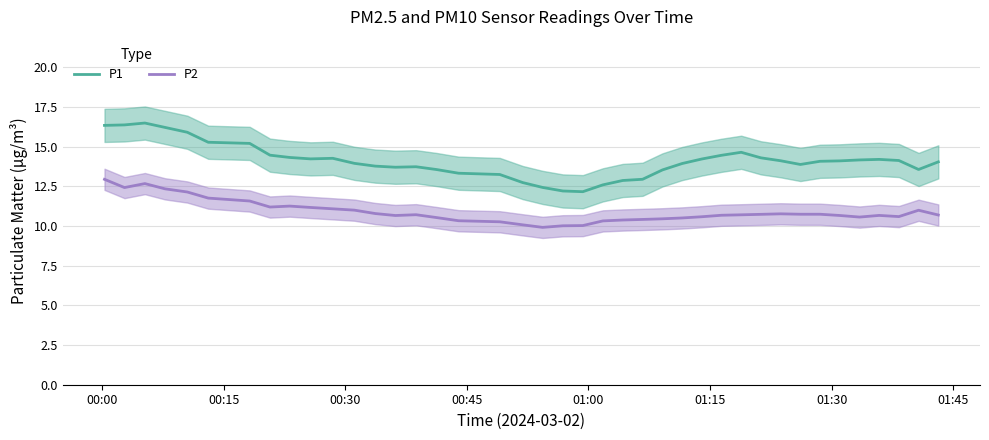

True or false: P2 and P1 cross at least once.

False